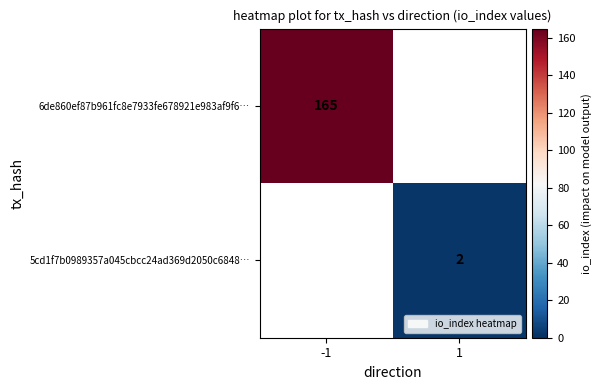

Which label corresponds to the largest value in the chart?

-1